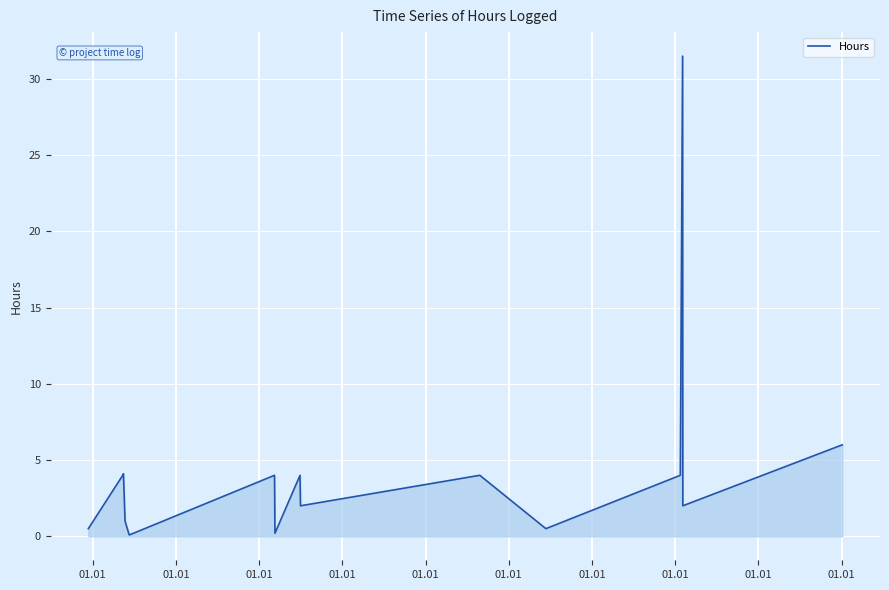

What is the difference between the maximum and minimum values?

31.4